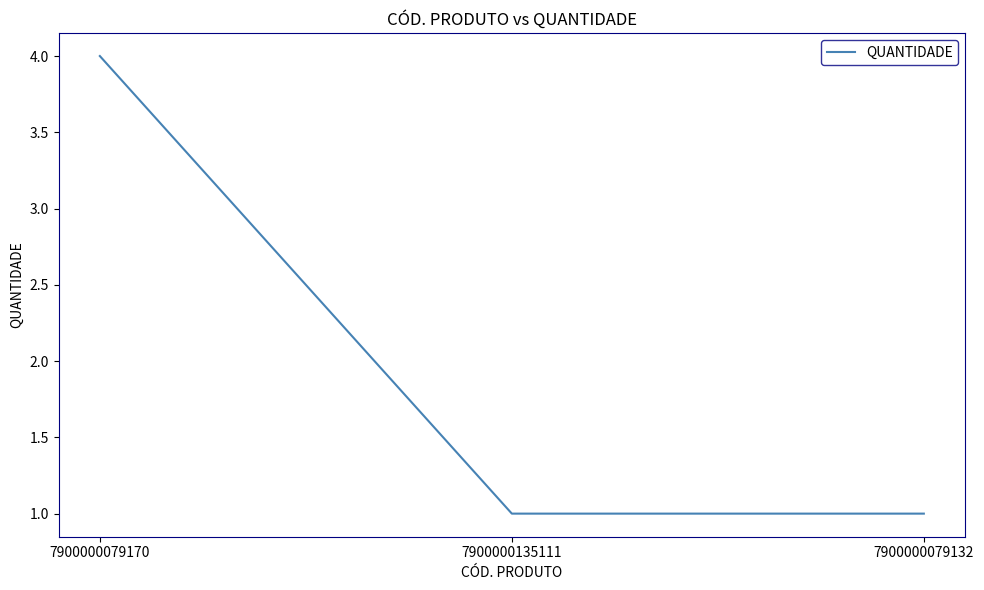

True or false: the data shows 2 at 7900000135111.

False